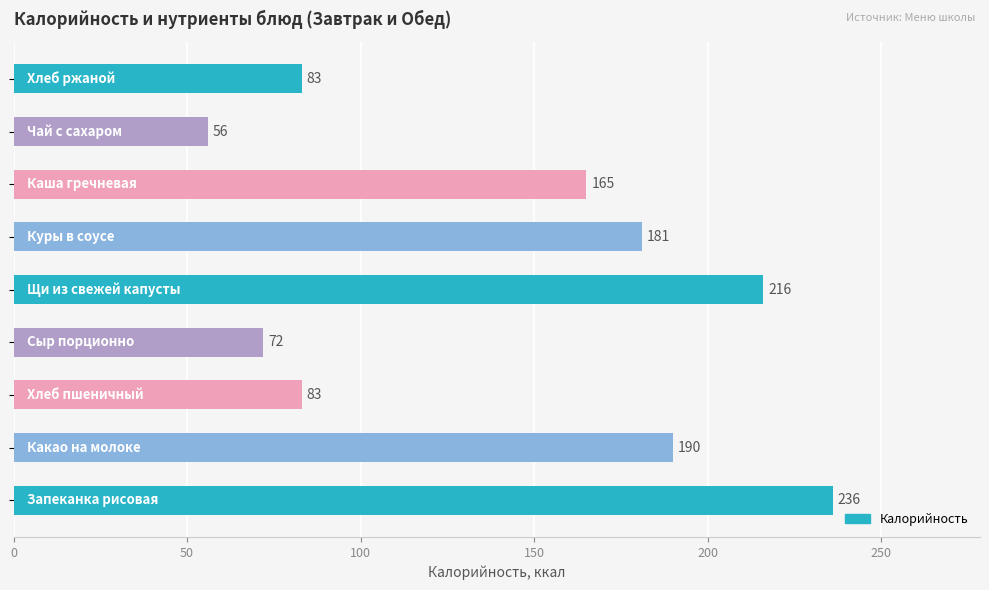

What is the minimum value shown in the chart?

56